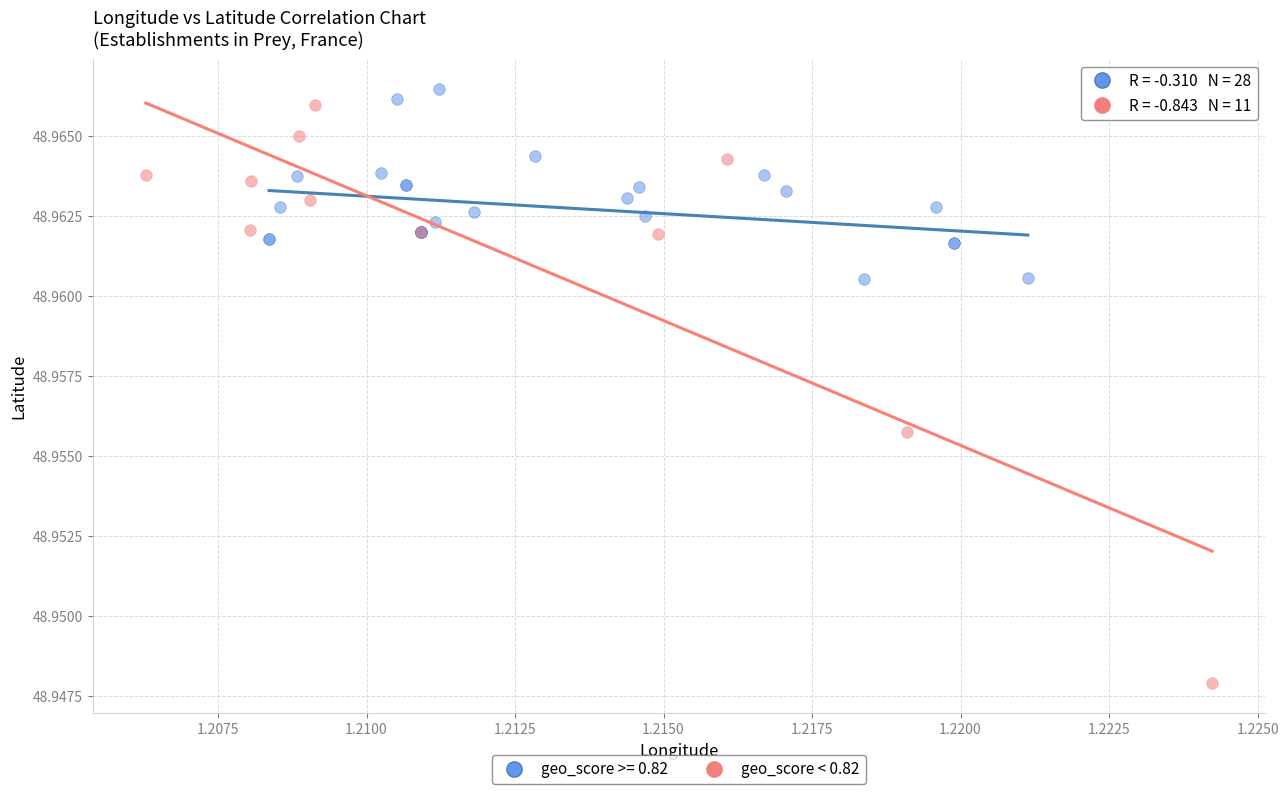

Which series has the largest Y range (max minus min)?

geo_score < 0.82